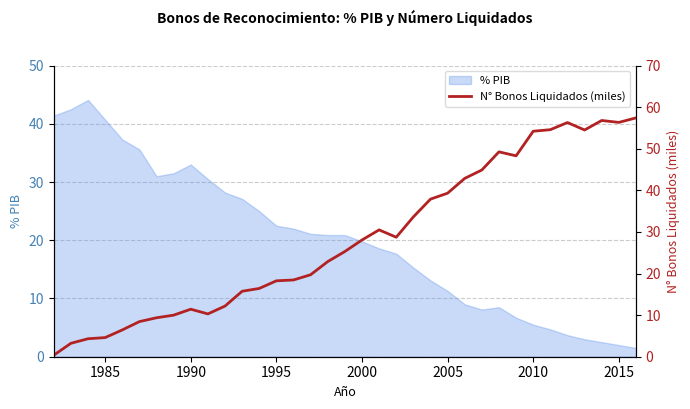

What is the highest value of the % PIB series?

44.1